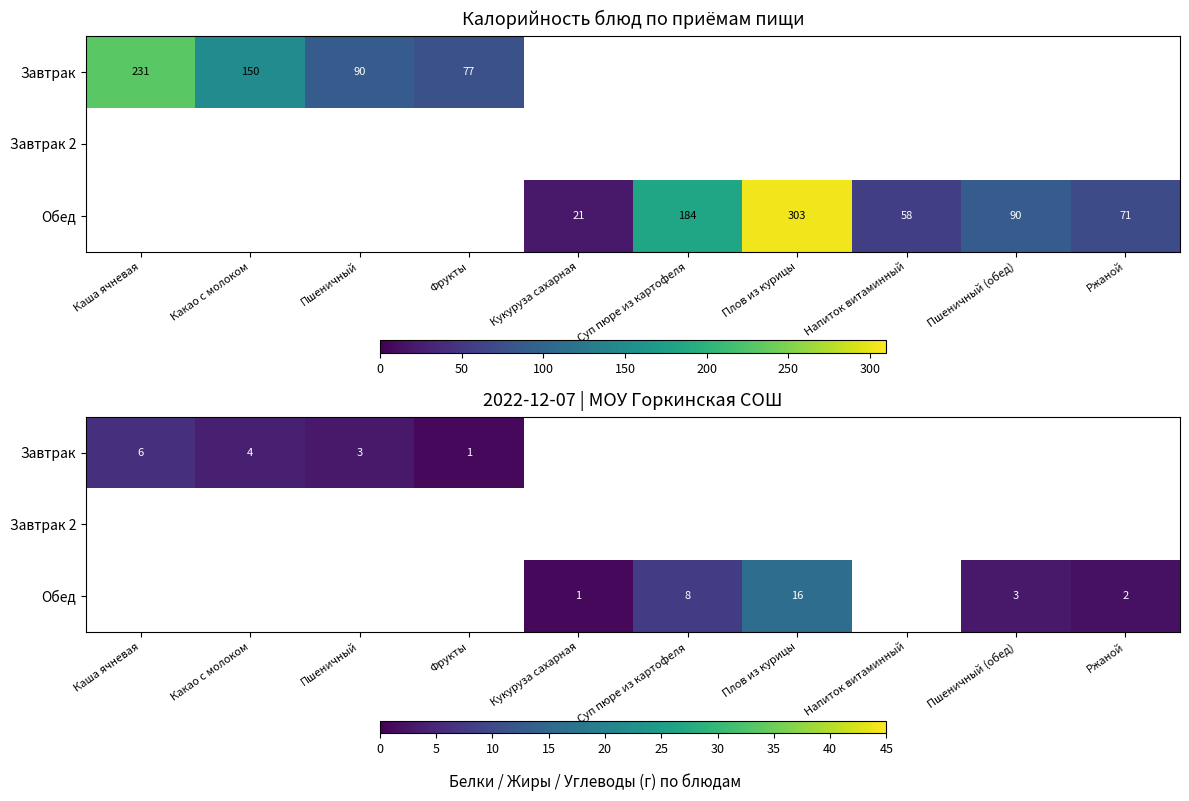

Which category has the highest value across all series?

Плов из курицы